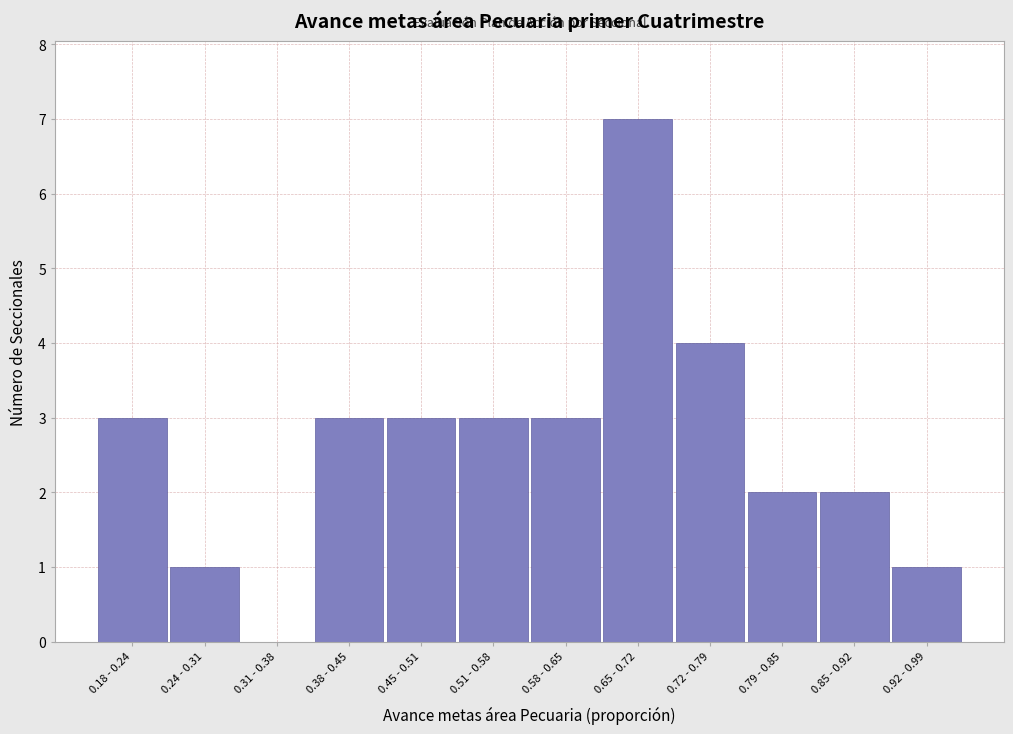

Reading right to left, list all the values displayed in this chart.

0.92 - 0.99=1	0.85 - 0.92=2	0.79 - 0.85=2	0.72 - 0.79=4	0.65 - 0.72=7	0.58 - 0.65=3	0.51 - 0.58=3	0.45 - 0.51=3	0.38 - 0.45=3	0.31 - 0.38=0	0.24 - 0.31=1	0.18 - 0.24=3